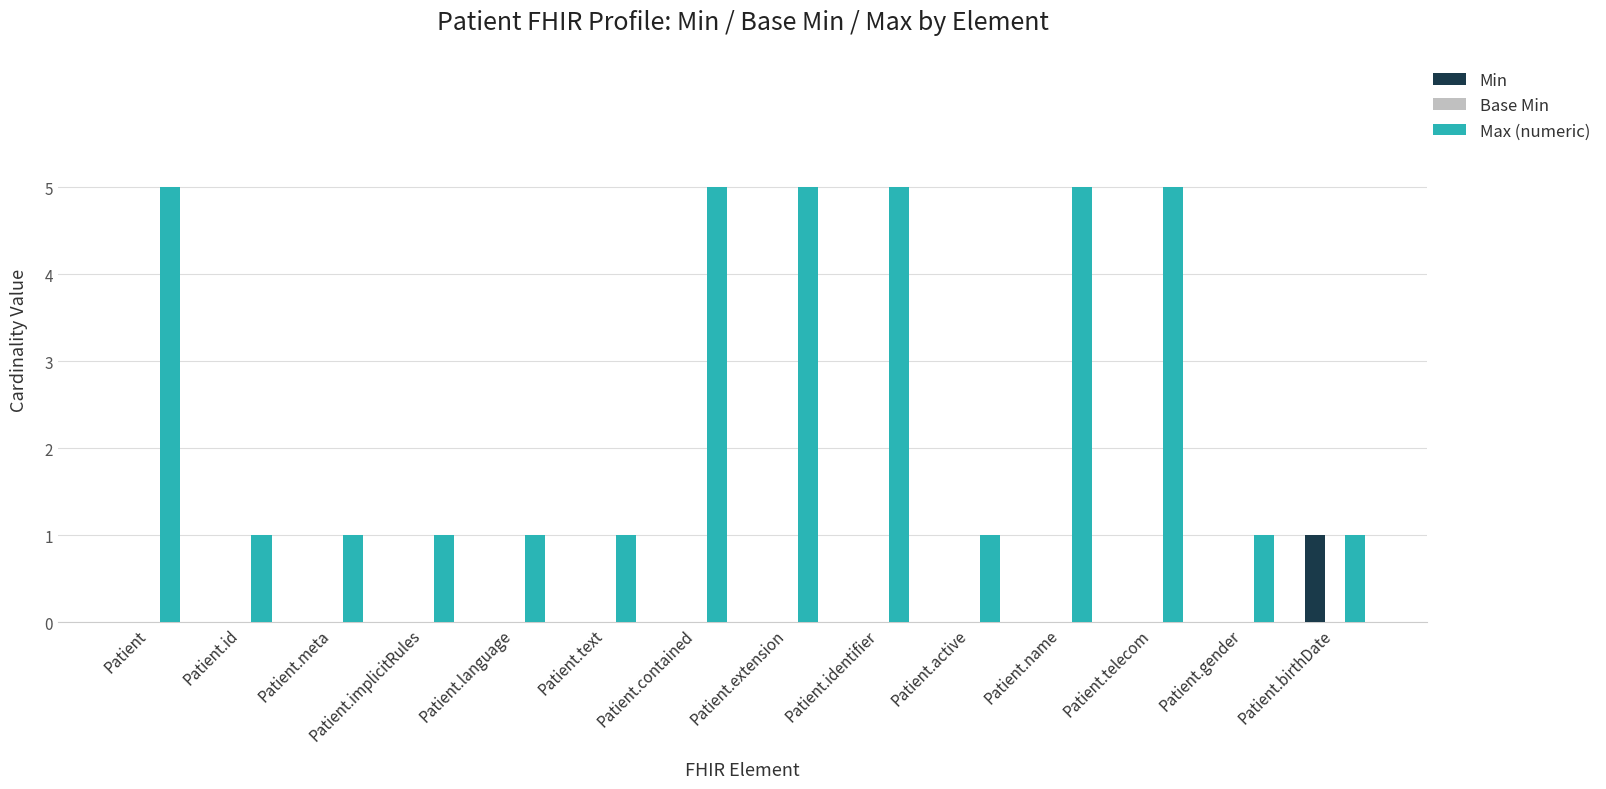

The value of Max (numeric) at Patient.meta is 0. True or false?

False